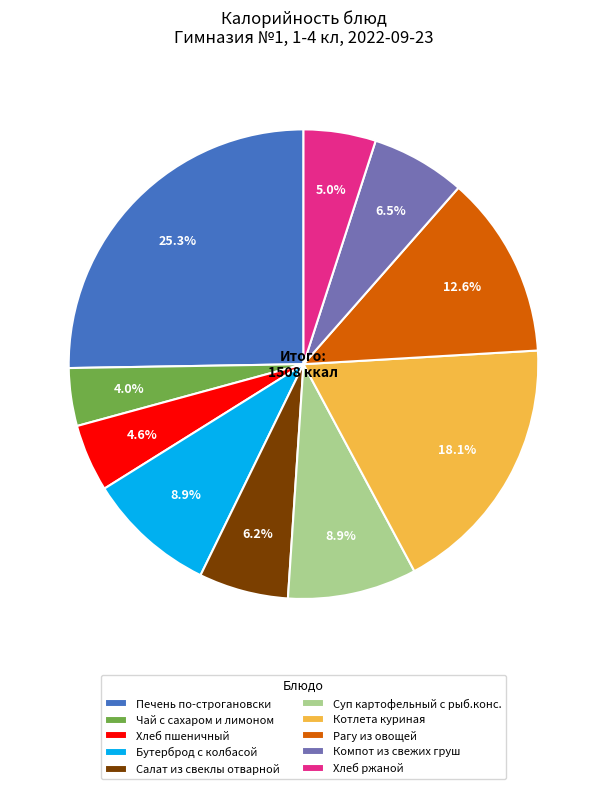

True or false: Рагу из овощей accounts for 5% of the total.

False